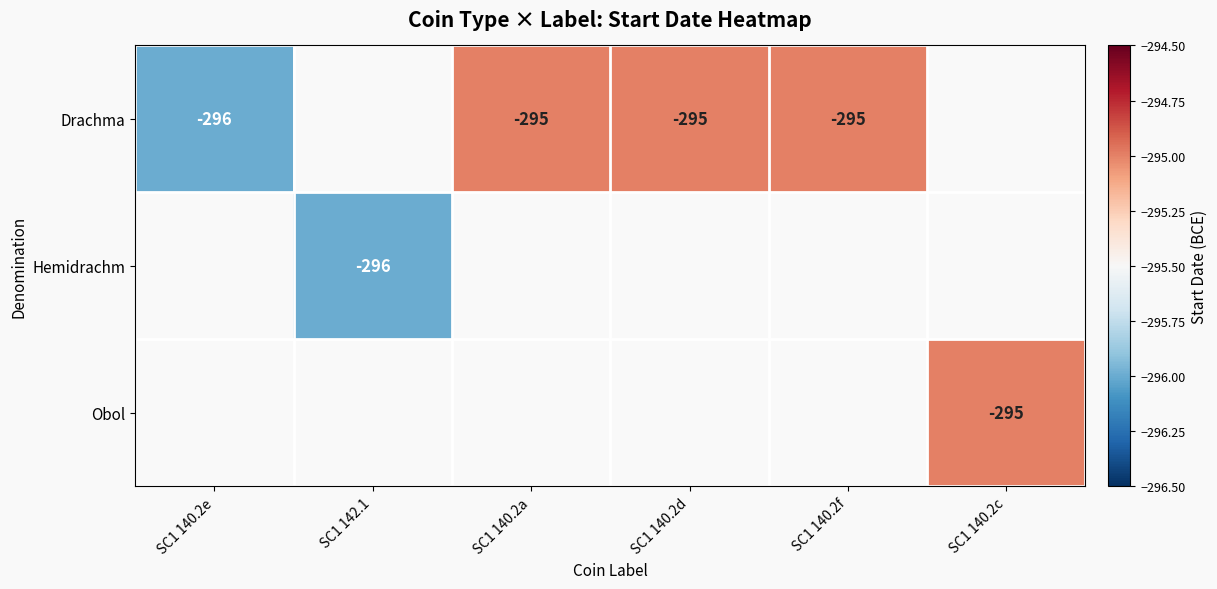

Is it true that Drachma equals -196 at SC1 140.2d?

False